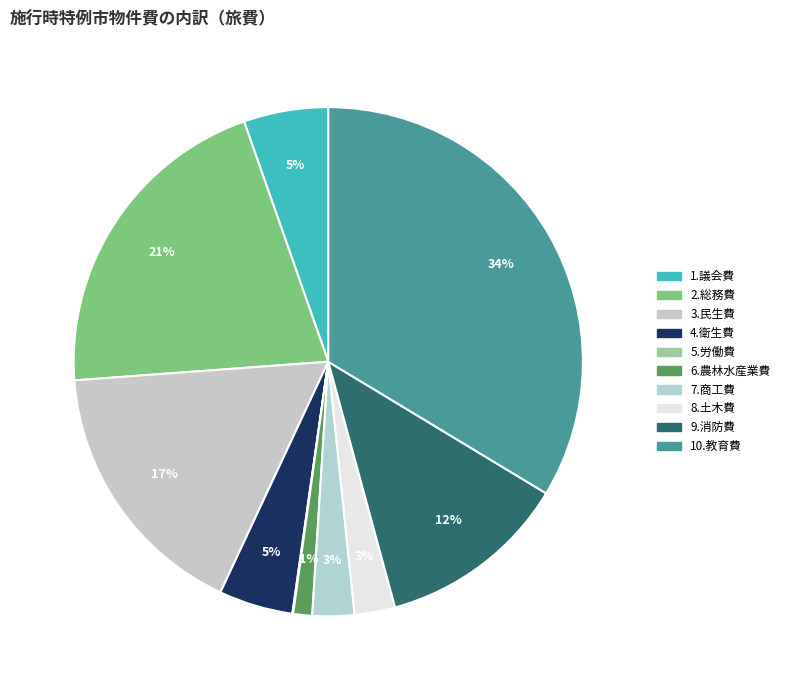

To the nearest percent, what percentage of the pie is 3.民生費?

17%